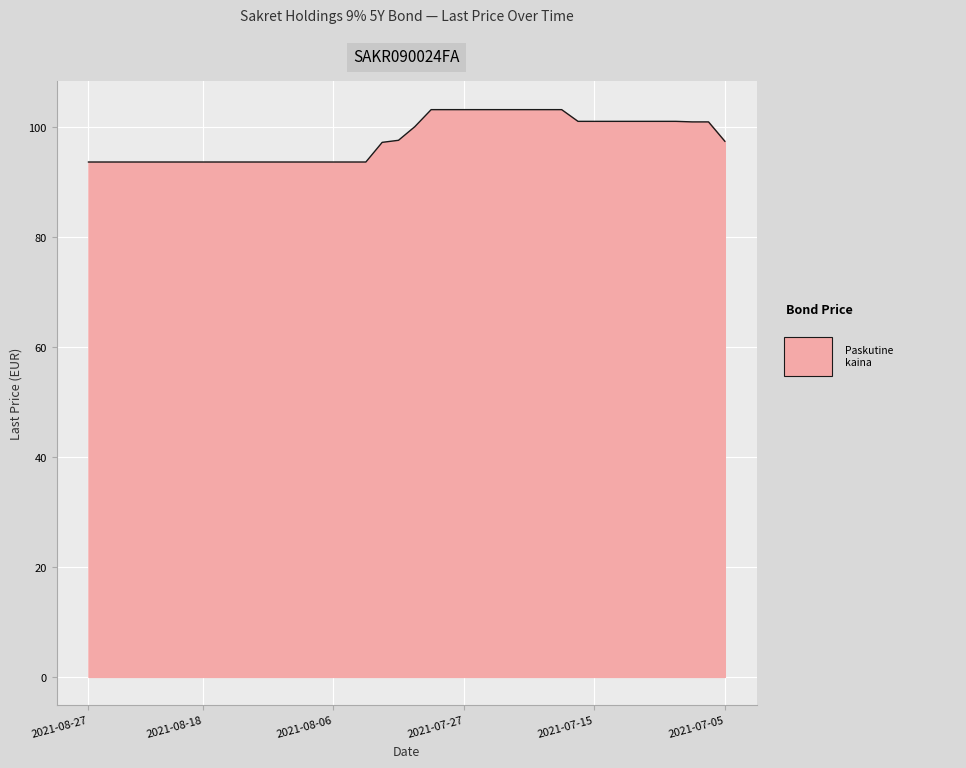

What is the minimum value shown in the chart?

93.7